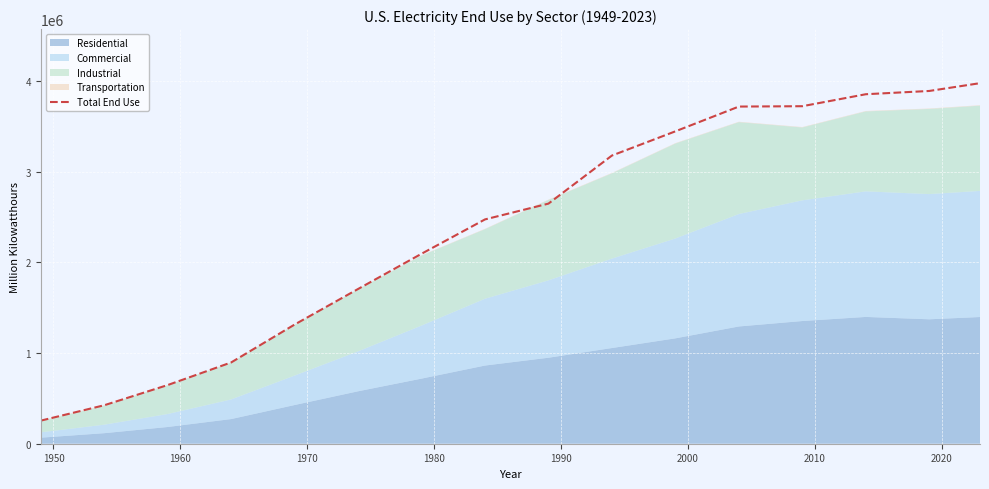

What is the highest value of the Total End Use series?

3975000.0